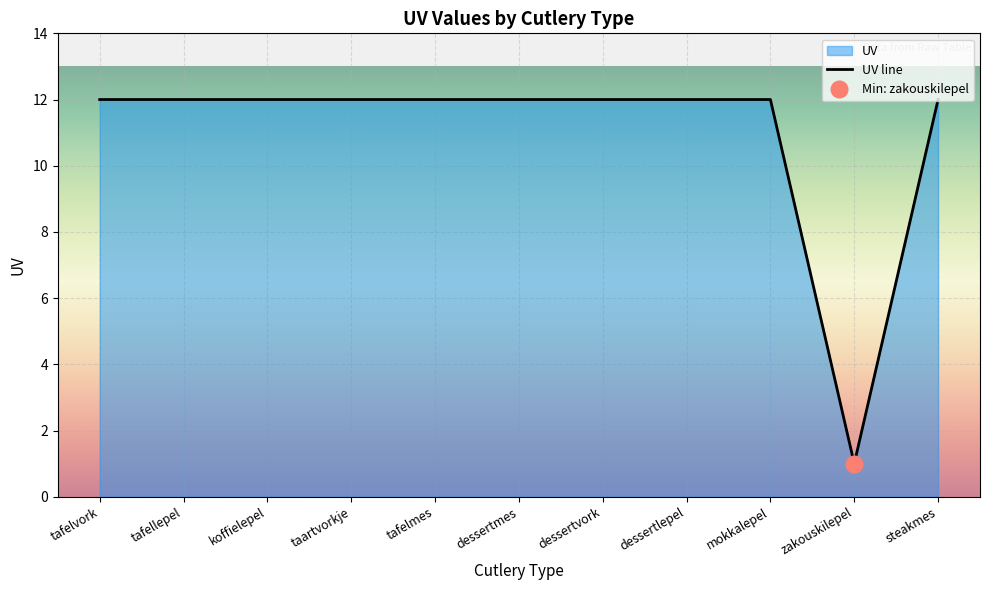

Is it true that the value at zakouskilepel is 0?

False